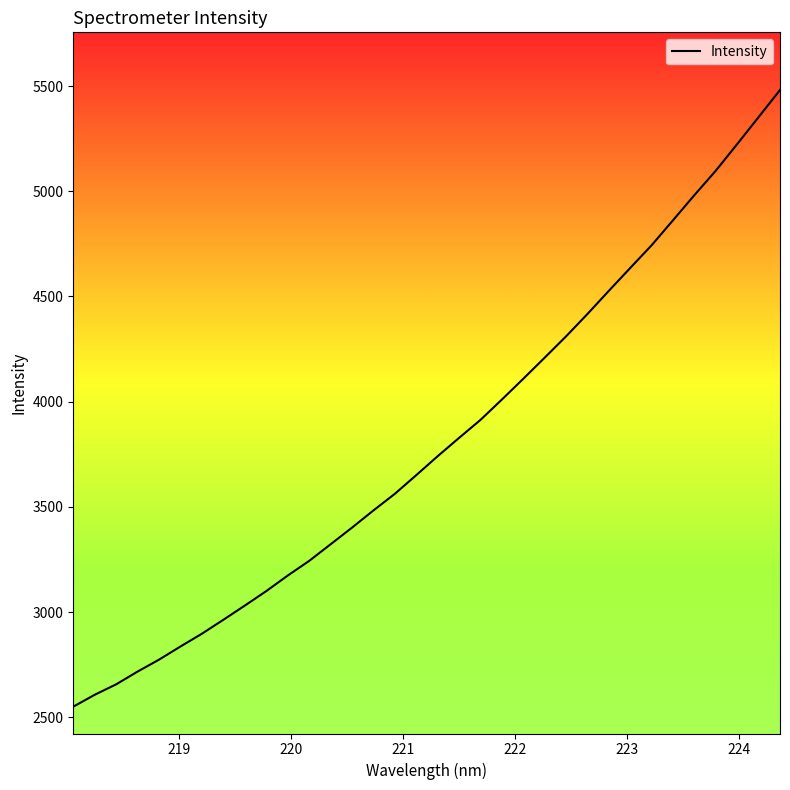

What is the smallest value displayed?

2550.1